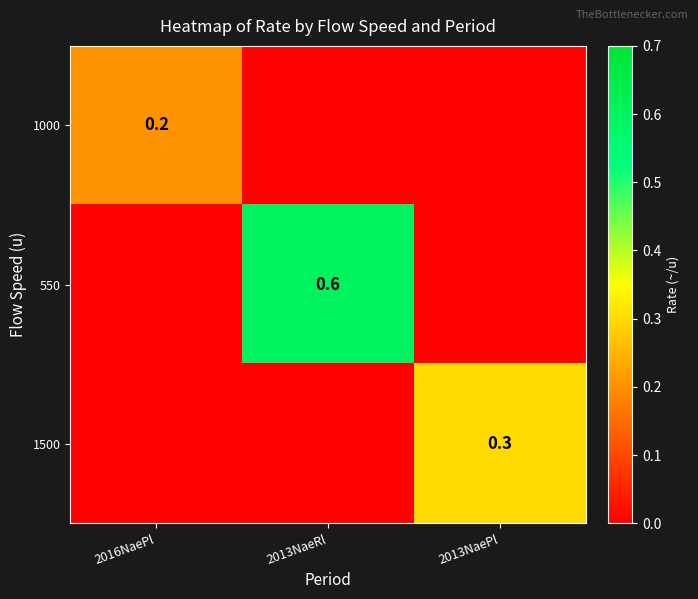

Is it true that 1500 equals 0.2 at 2013NaePl?

False